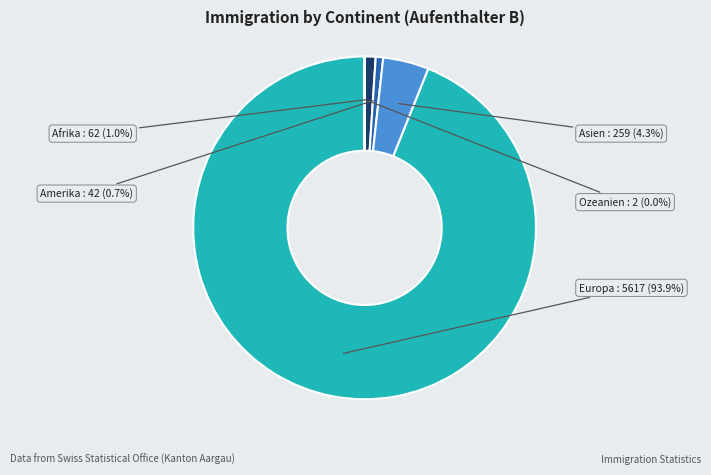

Rank the categories by value from highest to lowest.

Europa, Asien, Afrika, Amerika, Ozeanien